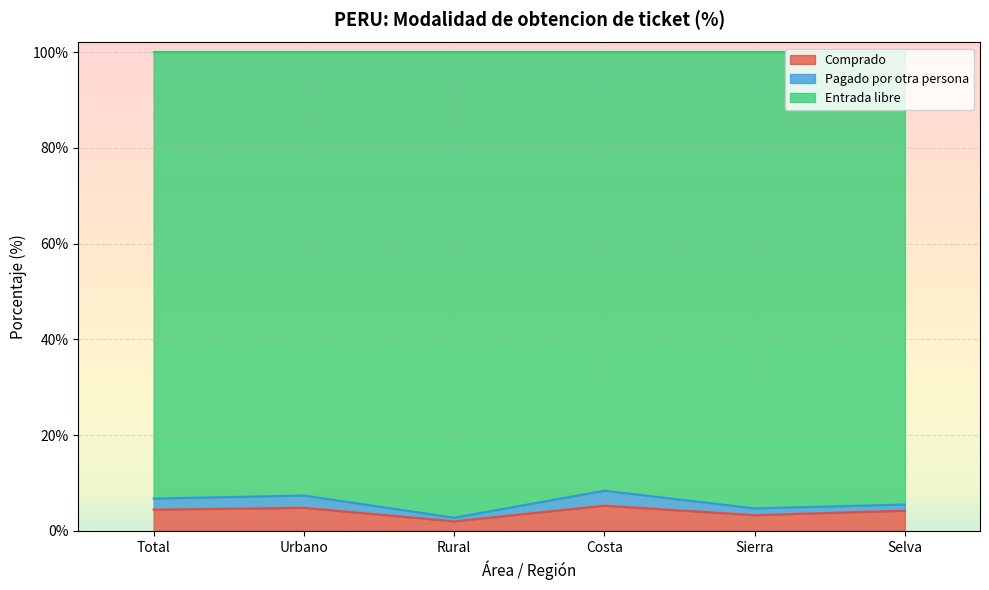

Which series has the widest spread of values?

Entrada libre